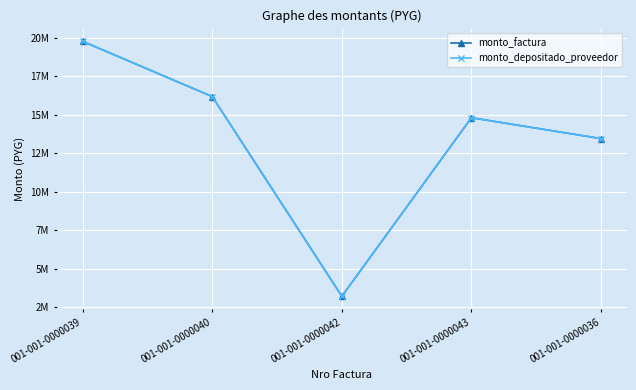

What is the label of the 3rd point from the left?

001-001-0000042